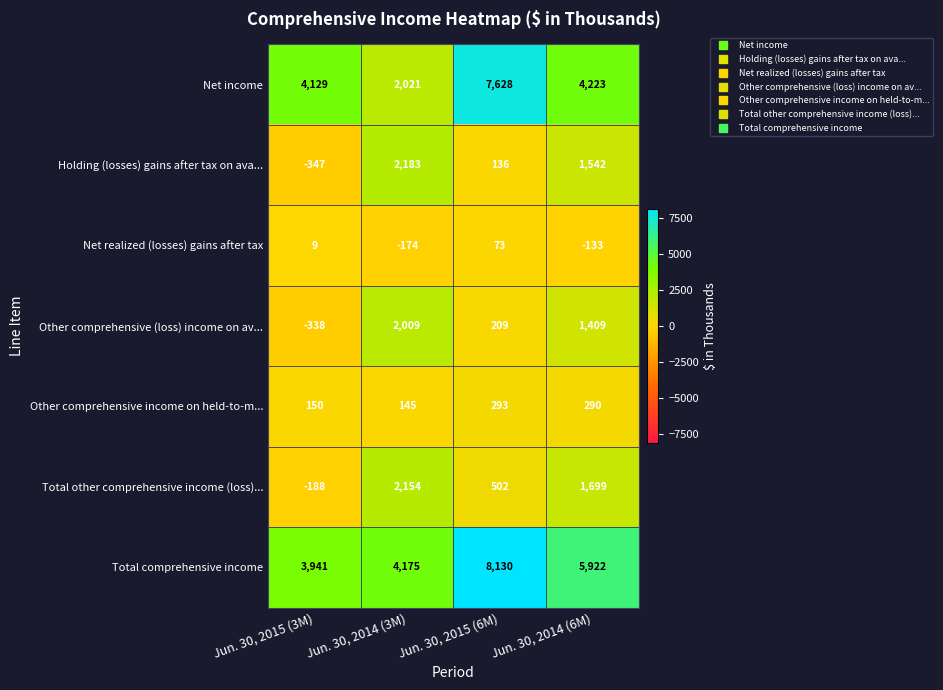

What is the difference between the Total other comprehensive income (loss)... values at Jun. 30, 2015 (3M) and Jun. 30, 2015 (6M)?

690